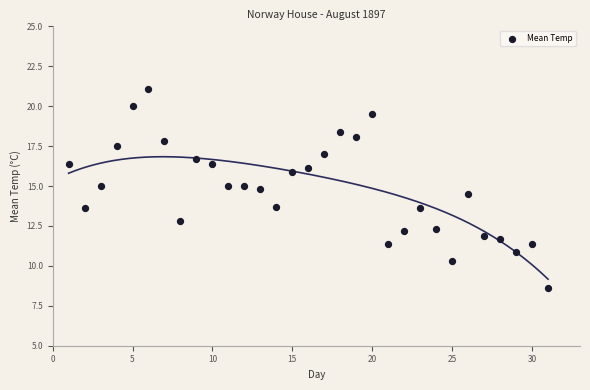

What is the range of Y values (max minus min)?

12.5